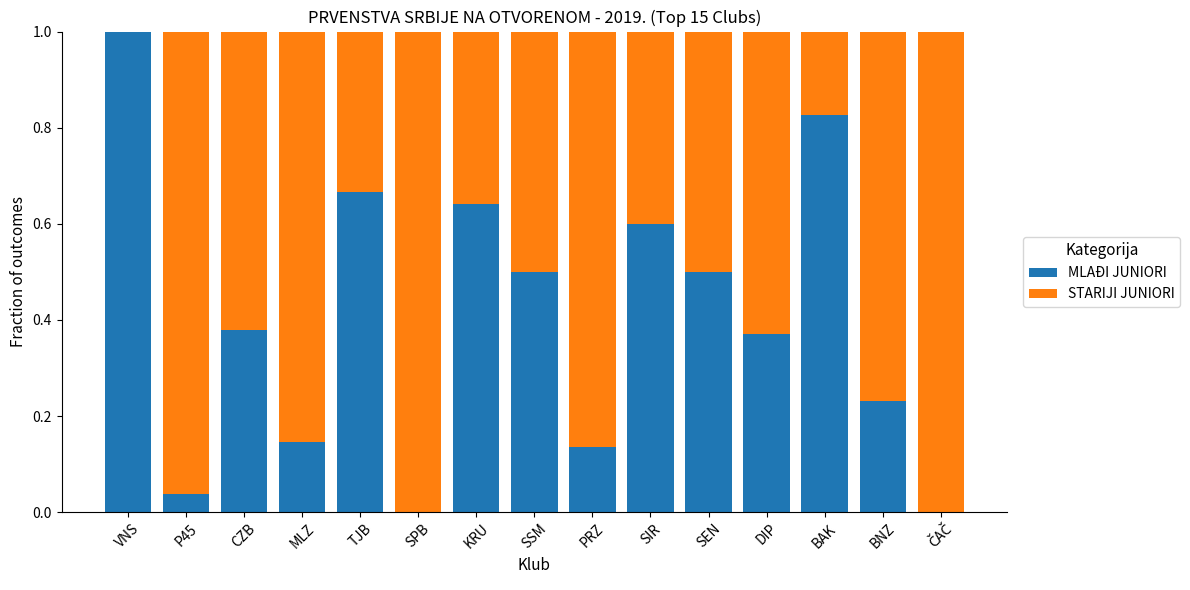

Is it true that MLAĐI JUNIORI equals 0.8 at SSM?

False